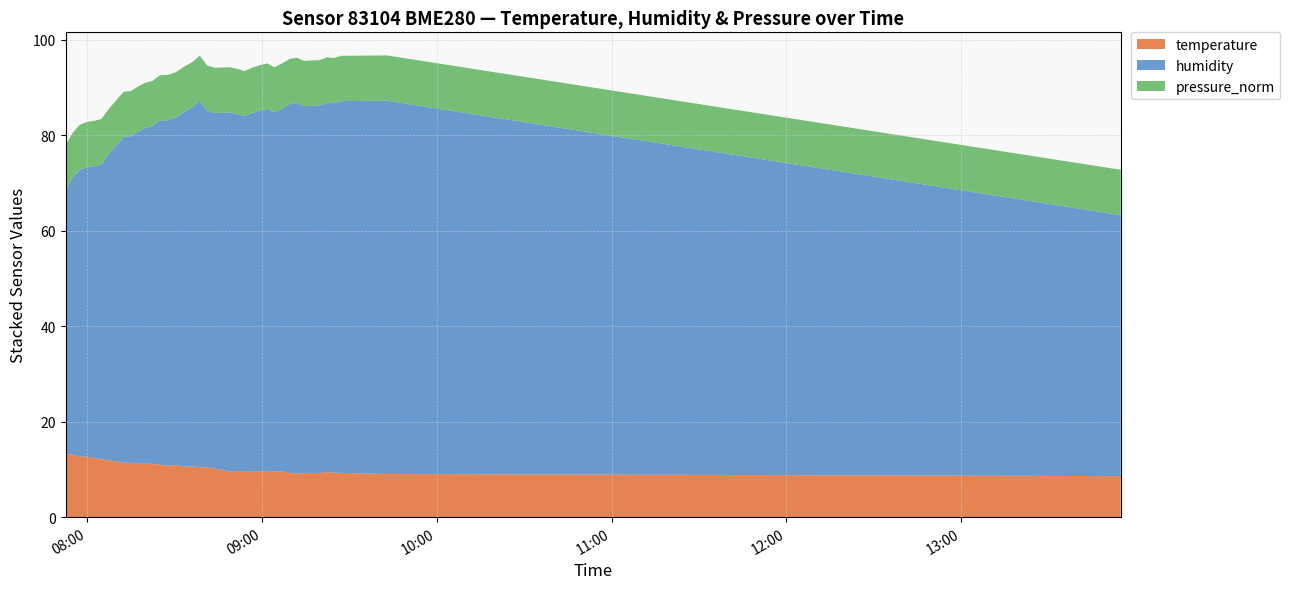

Reading left to right, transcribe all the data shown in this chart.

temperature: 13.2	13.1	12.7	12.7	12.4	12.1	11.9	11.6	11.4	11.4	11.4	11.2	11.2	11.0	10.8	10.9	10.6	10.6	10.5	10.4	10.2	9.9	9.6	9.7	9.7	9.6	9.6	9.5	9.6	9.6	9.3	9.1	9.2	9.3	9.2	9.4	9.3	9.3	9.0	8.6
humidity: 55.2	57.9	60.0	60.6	61.1	61.8	64.1	66.2	68.2	68.4	69.3	70.3	70.7	72.1	72.3	72.7	74.3	75.2	76.7	74.7	74.4	74.8	75.1	74.7	74.3	75.0	75.5	76.0	75.1	76.0	77.2	77.6	76.8	76.8	77.0	77.4	77.3	77.8	78.2	54.6
pressure_norm: 9.5	9.5	9.5	9.5	9.5	9.5	9.5	9.5	9.5	9.5	9.5	9.5	9.5	9.5	9.5	9.5	9.5	9.5	9.5	9.5	9.5	9.5	9.5	9.5	9.5	9.5	9.5	9.5	9.5	9.5	9.5	9.5	9.5	9.5	9.5	9.5	9.5	9.5	9.5	9.5